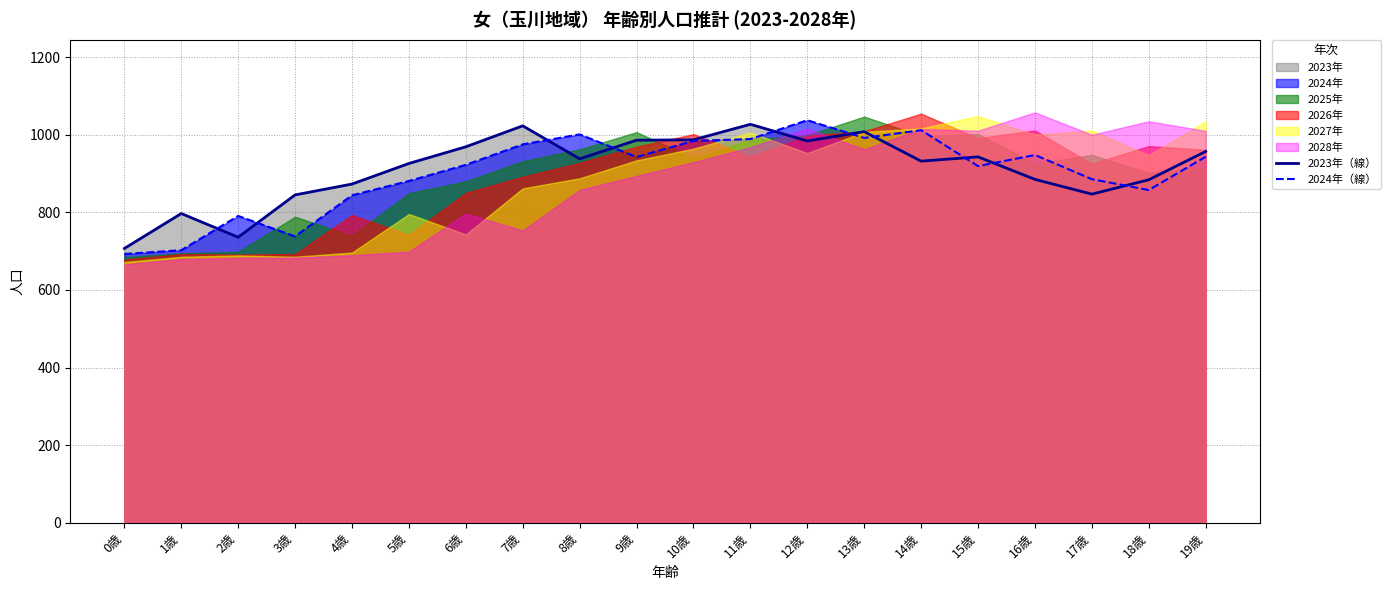

Which series ends up on top after the final intersection of 2023年（線） and 2024年（線）?

2023年（線）